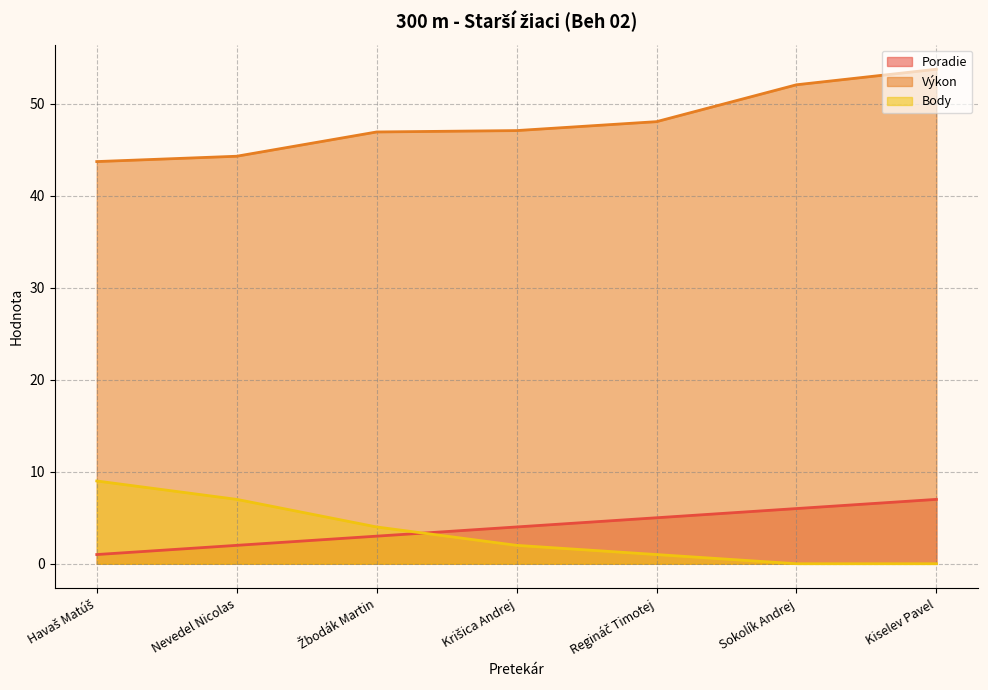

What is the label of the 6th point from the left?

Sokolík Andrej